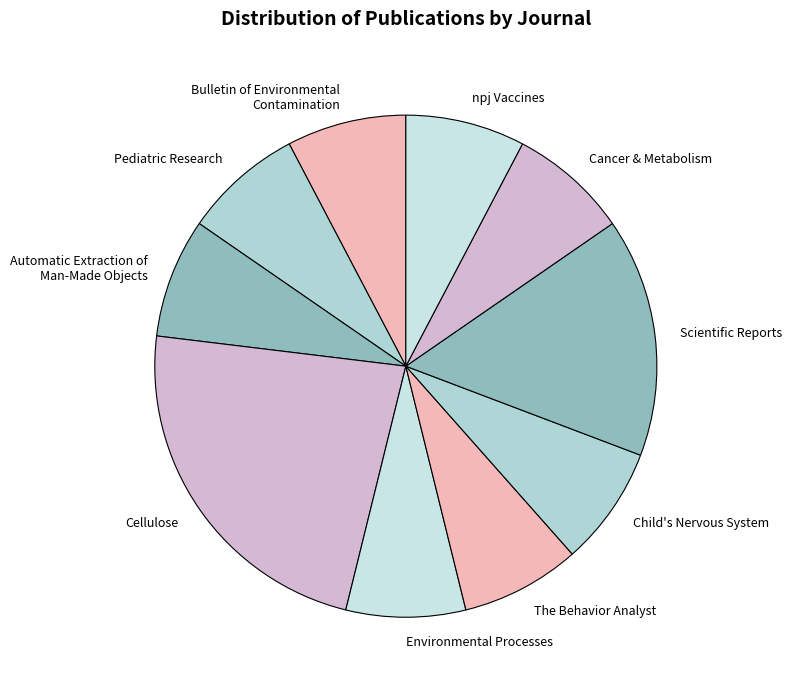

True or false: The Behavior Analyst accounts for 8% of the total.

True